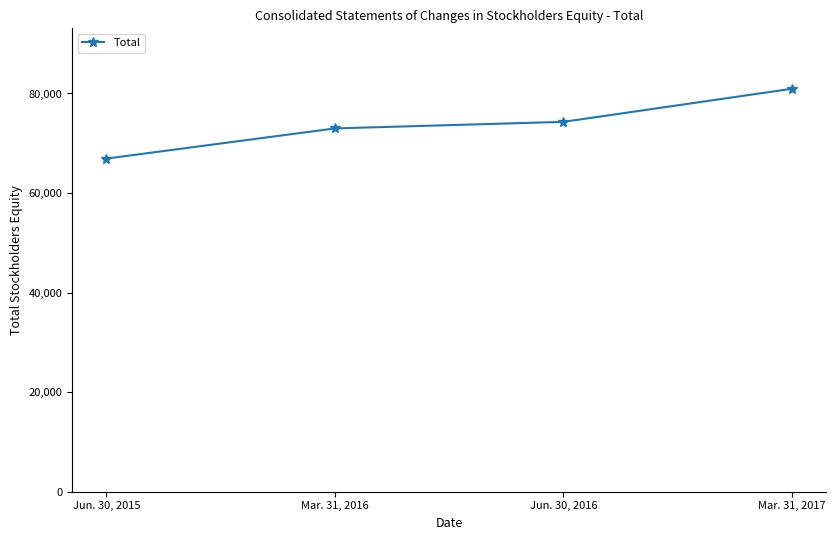

What is the difference between the second highest and second lowest values?

1316